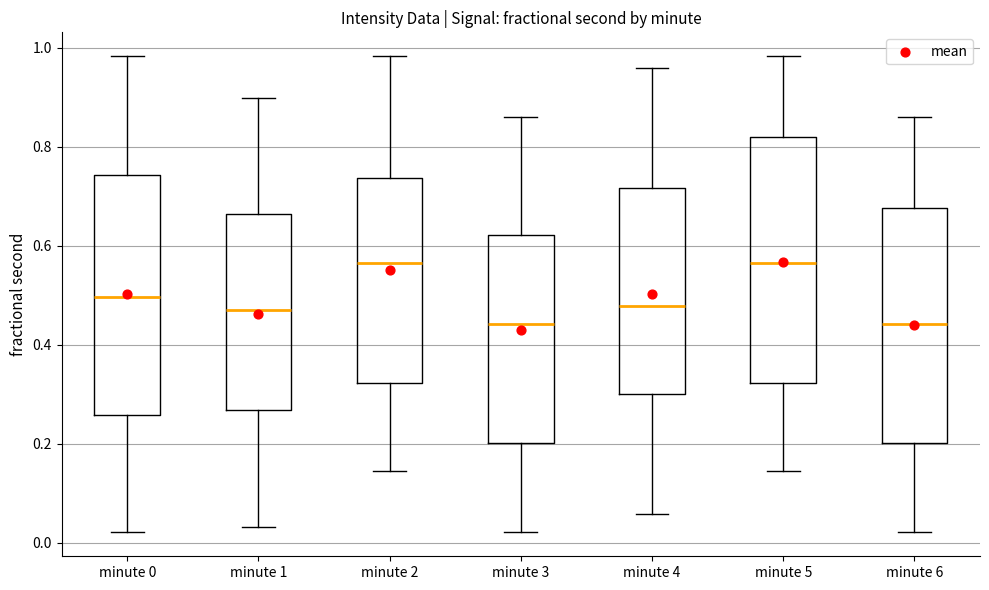

Reading left to right, transcribe this box plot: for each box, give where its median line is, the range the box spans, and where its two whiskers end, as read against the y-axis. The values are not printed on the chart, so give them approximately, as read against the axis.

minute 0: median 0.50, box 0.26 to 0.74, whiskers 0.02 to 0.98
minute 1: median 0.48, box 0.26 to 0.66, whiskers 0.04 to 0.90
minute 2: median 0.56, box 0.32 to 0.74, whiskers 0.14 to 0.98
minute 3: median 0.44, box 0.20 to 0.62, whiskers 0.02 to 0.86
minute 4: median 0.48, box 0.30 to 0.72, whiskers 0.06 to 0.96
minute 5: median 0.56, box 0.32 to 0.82, whiskers 0.14 to 0.98
minute 6: median 0.44, box 0.20 to 0.68, whiskers 0.02 to 0.86